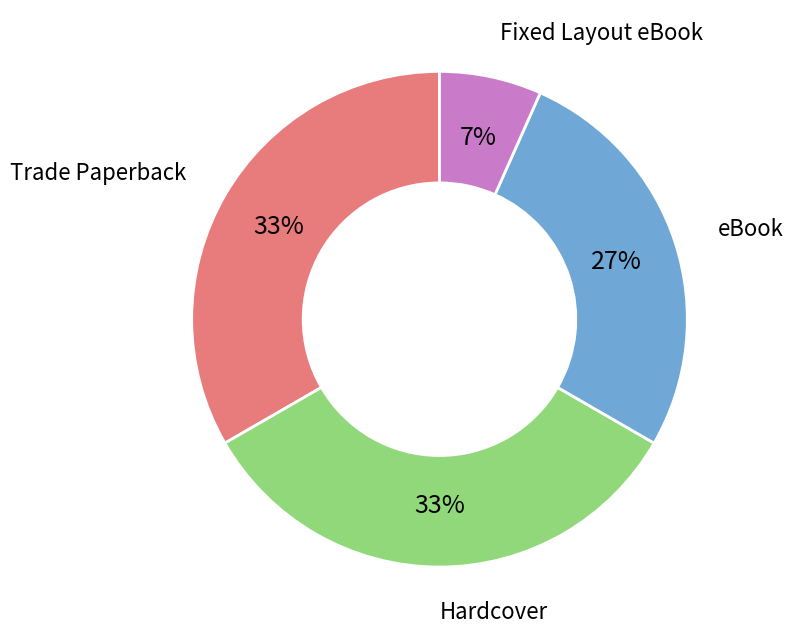

How many segments does this pie chart have?

4